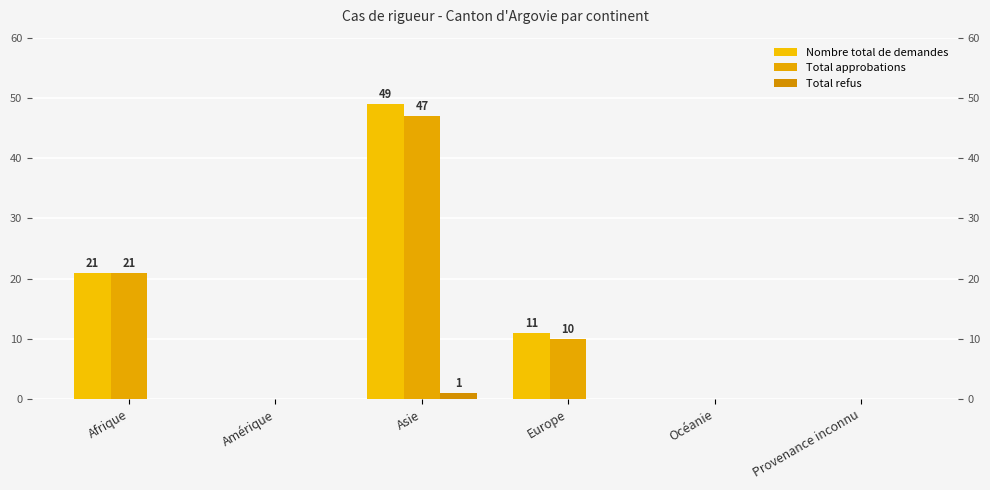

How many categories are shown in the chart?

6